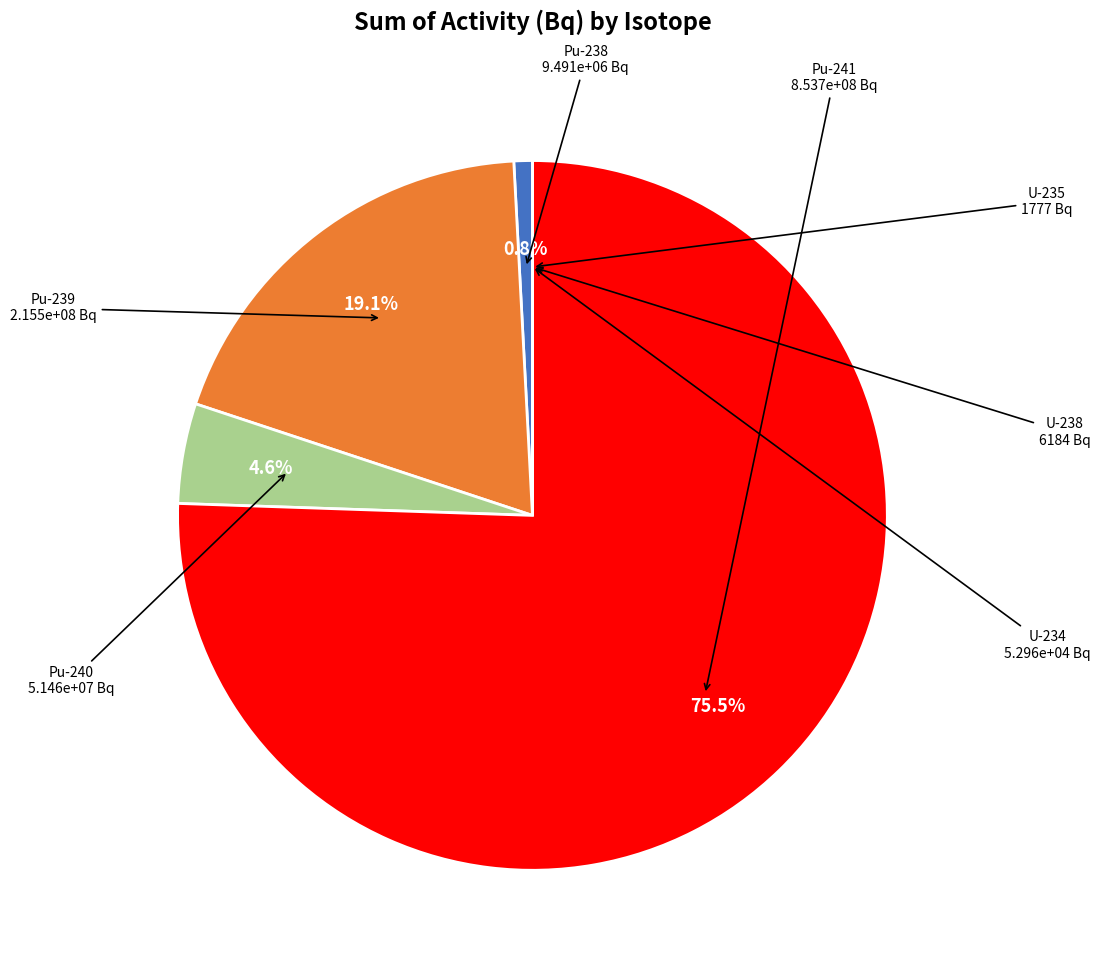

Is there a majority slice in this chart?

Yes